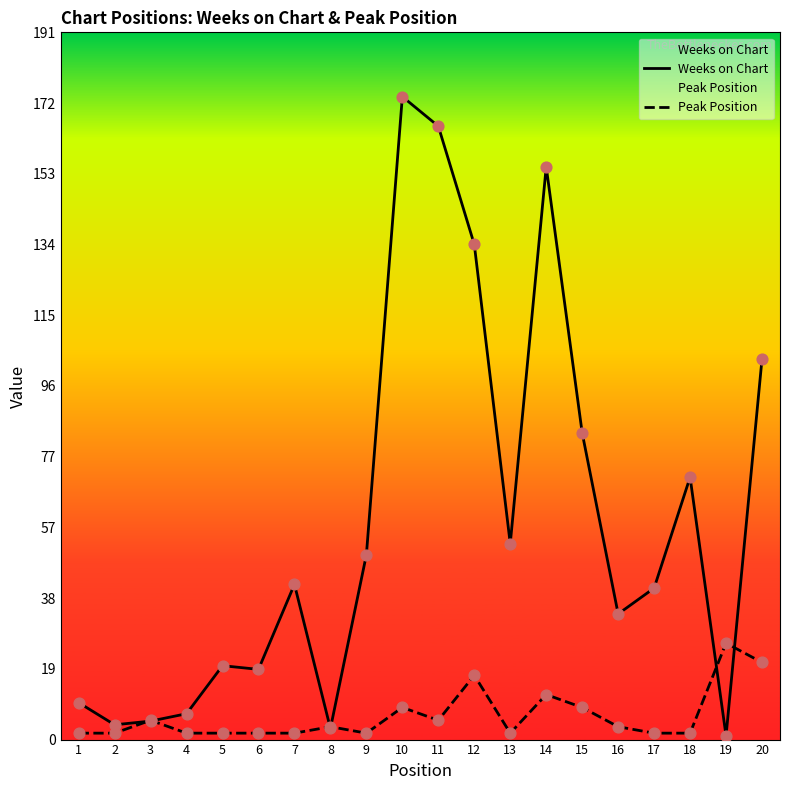

Which series has the largest Y range (max minus min)?

Weeks on Chart